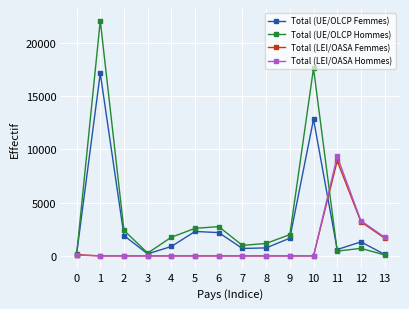

Where is the first local minimum for Total (UE/OLCP Femmes)?

3